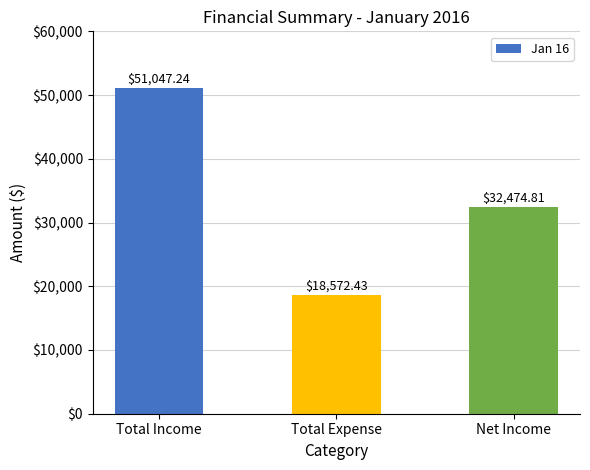

Are the bars grouped side by side (vs. stacked)?

No